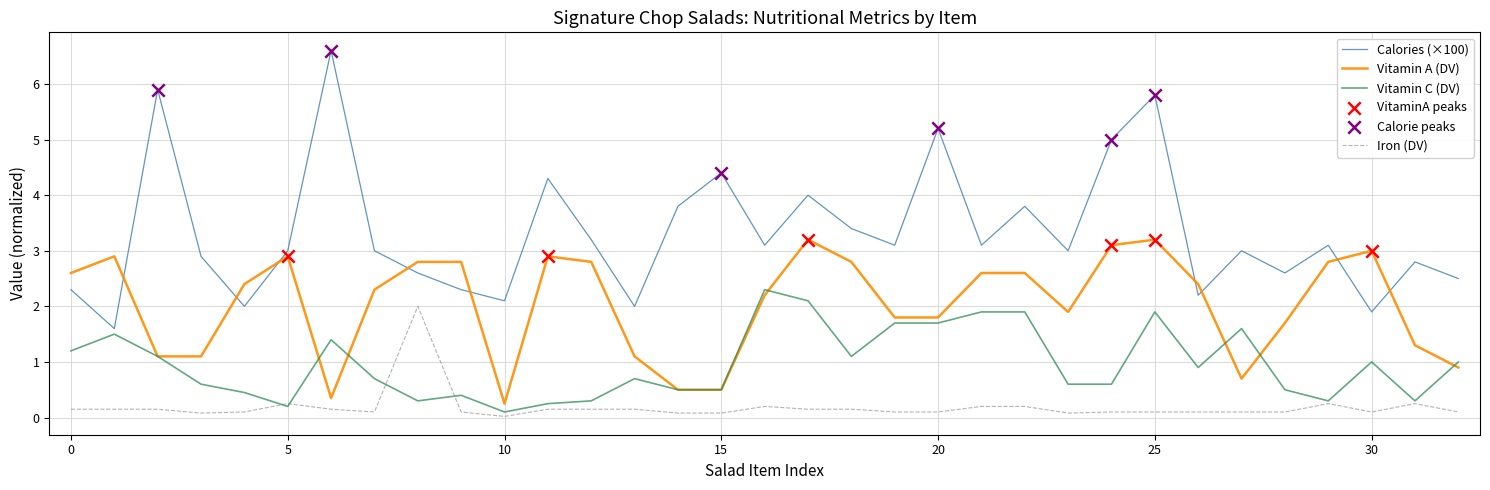

Which series has the widest spread of values?

Calories (×100)